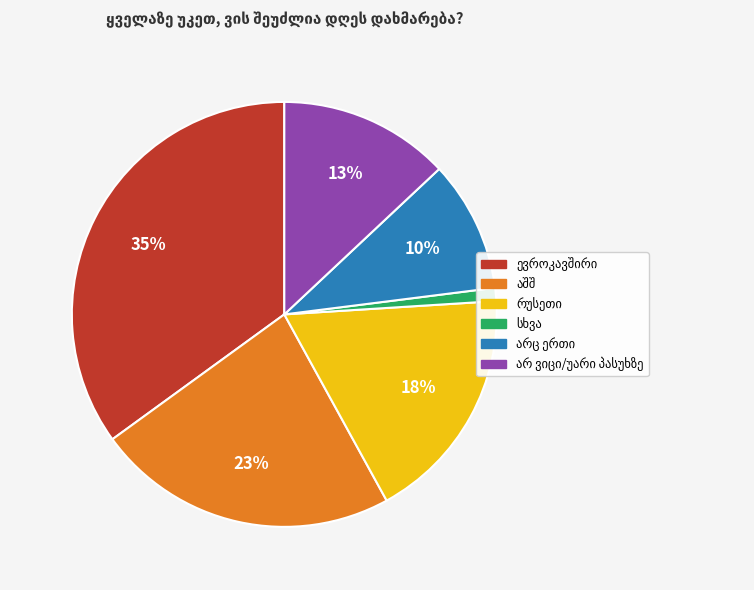

Is there any slice that represents more than half of the pie?

No